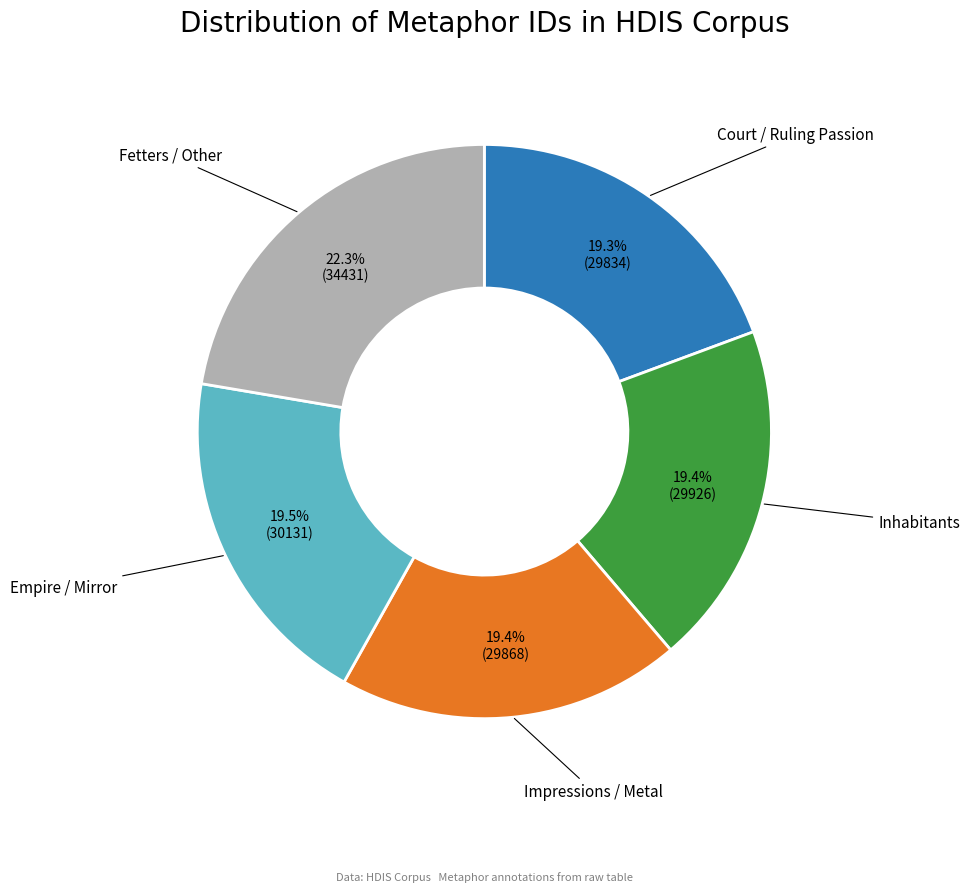

Is there a majority slice in this chart?

No